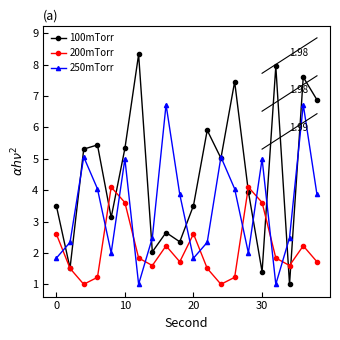

Which series has the largest total across all categories?

100mTorr